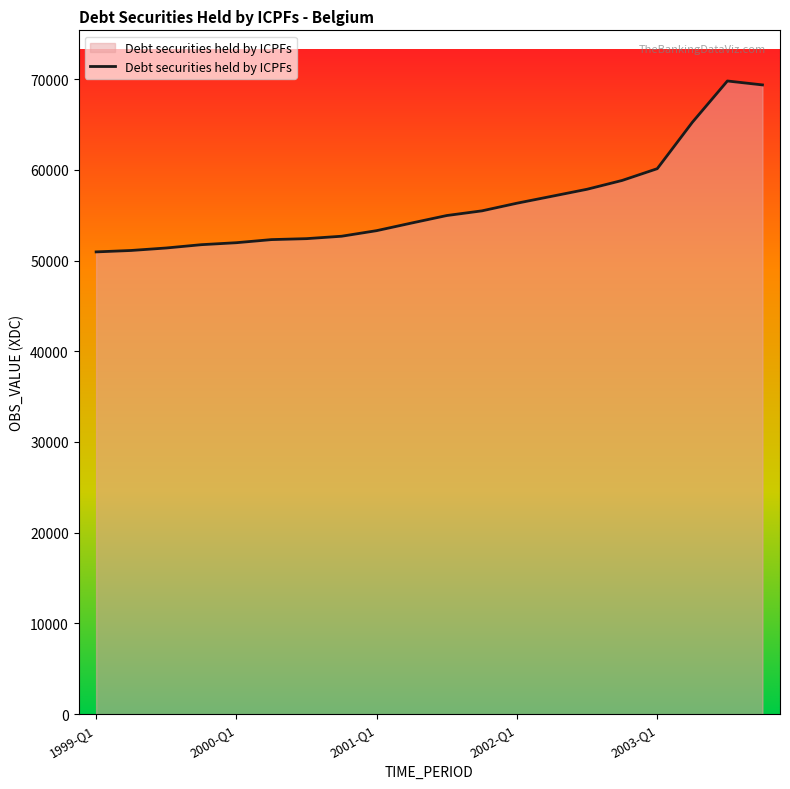

What is the minimum value shown in the chart?

50948.9